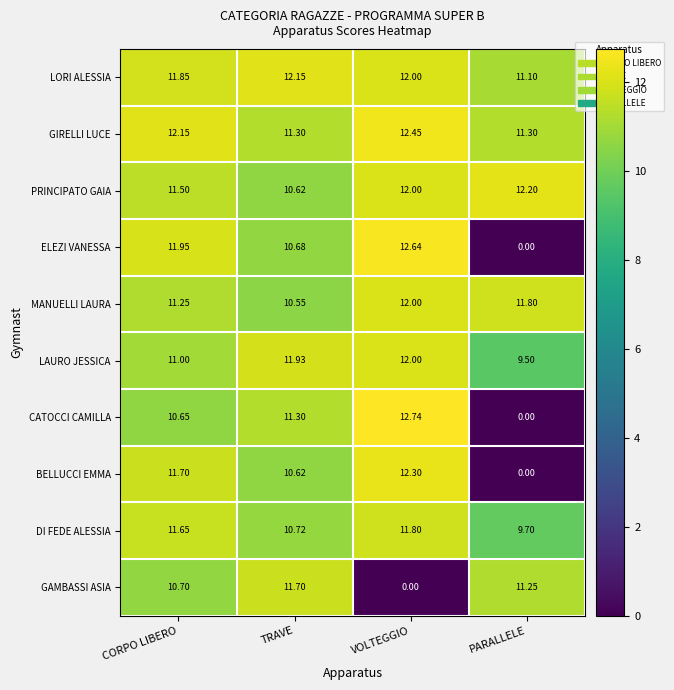

How many values in the BELLUCCI EMMA series exceed 11?

2